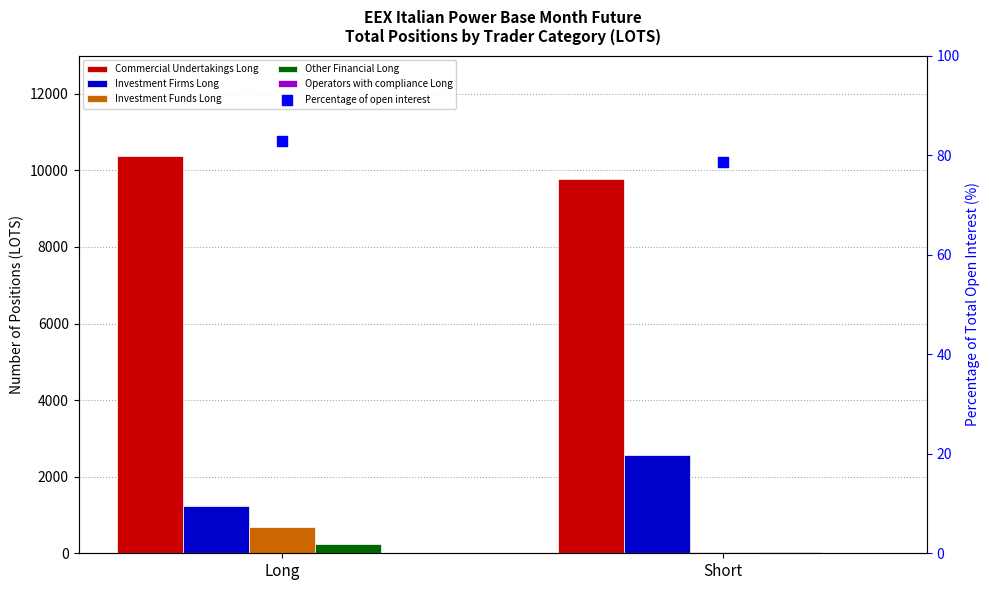

Which series contains the highest Y value?

Commercial Undertakings Long